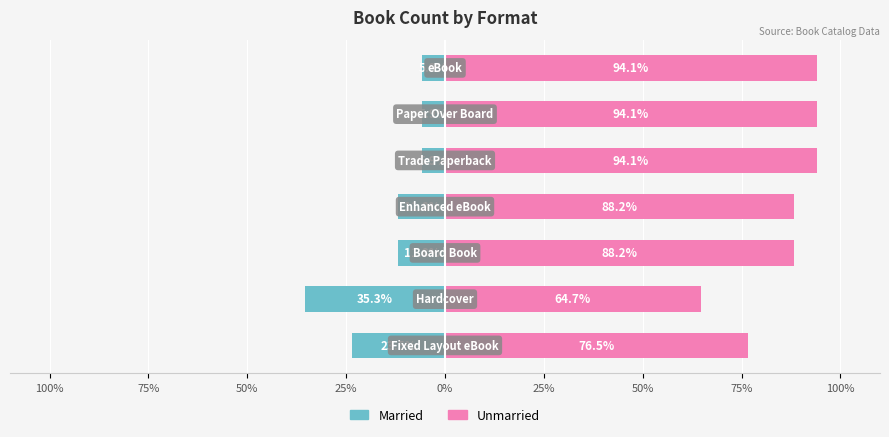

How many bars are there in total?

14